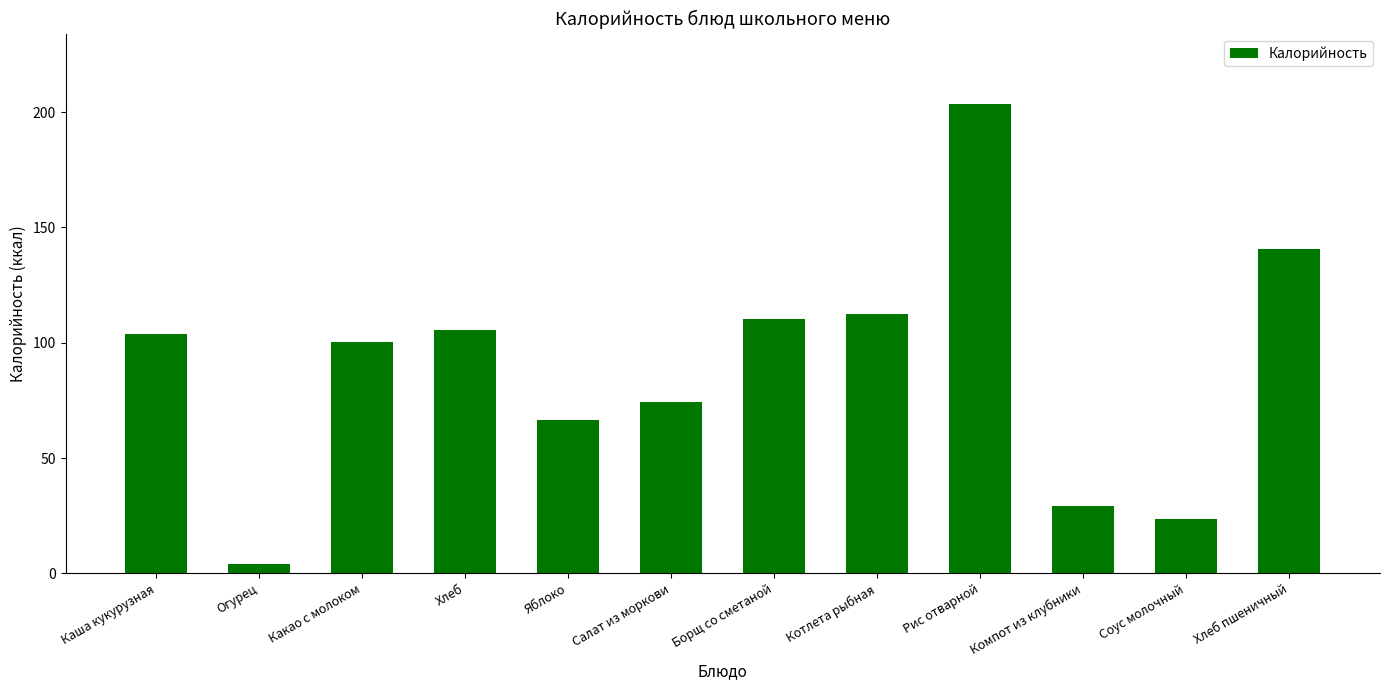

What is the label of the 4th bar from the right?

Рис отварной